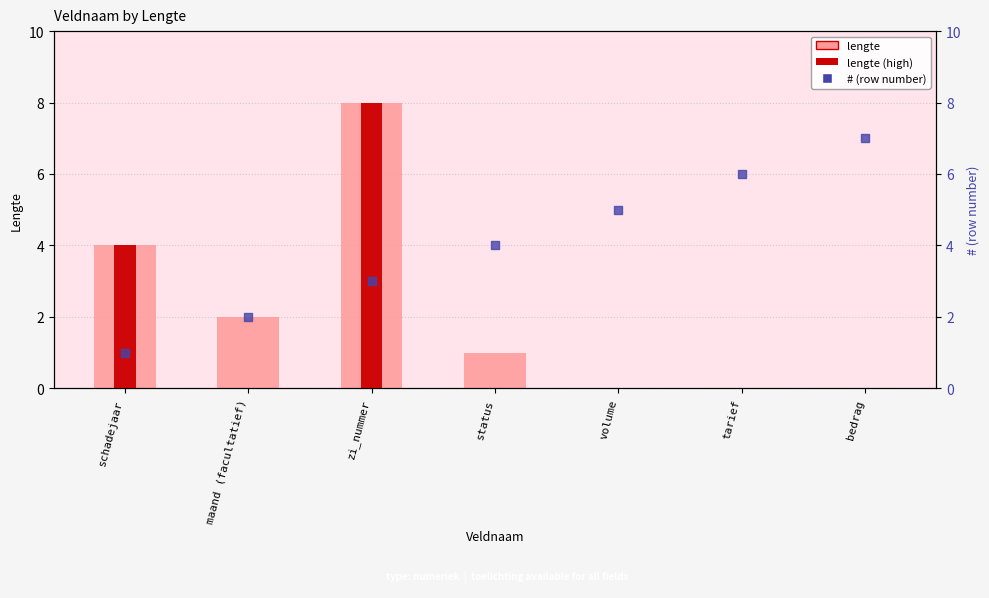

What is the total value across all series at maand (facultatief)?

4